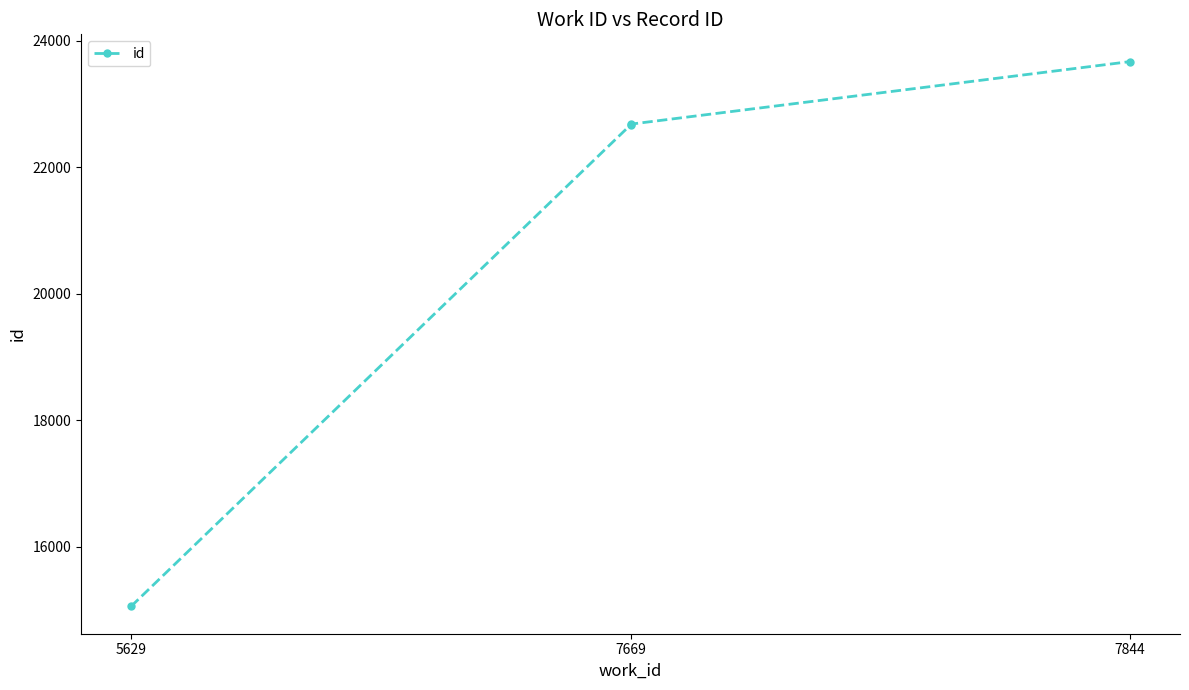

What is the change in value from 7669 to 7844?

+1002